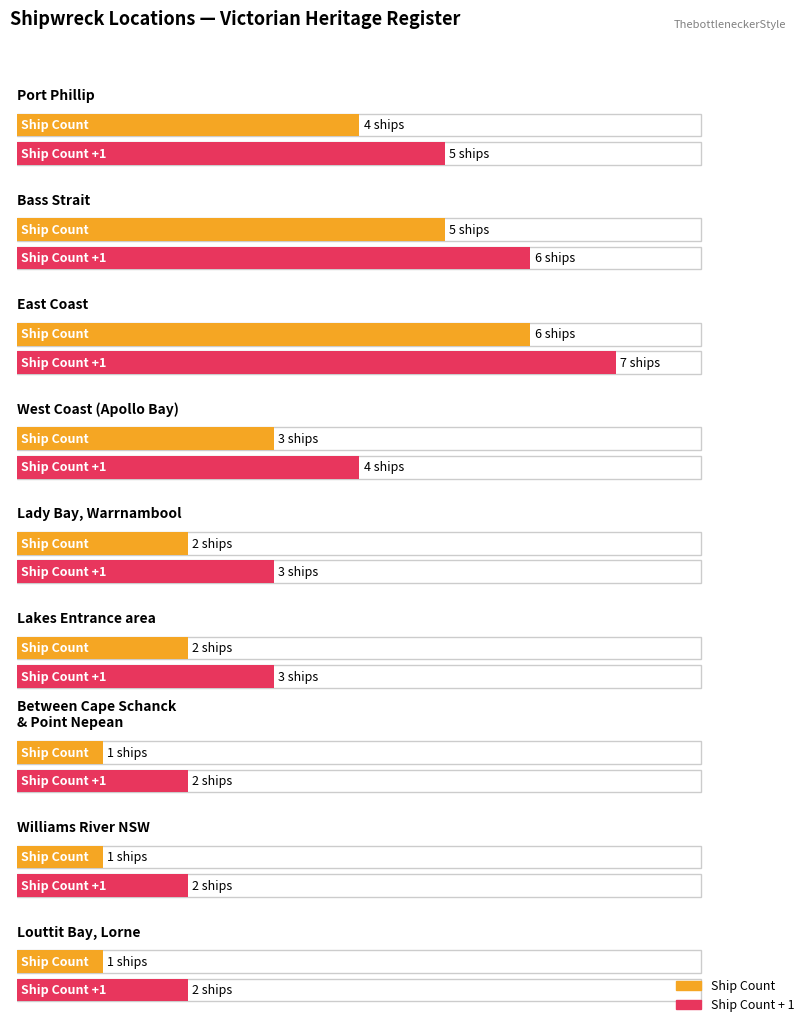

What is the spread (max minus min) of values at East Coast?

1